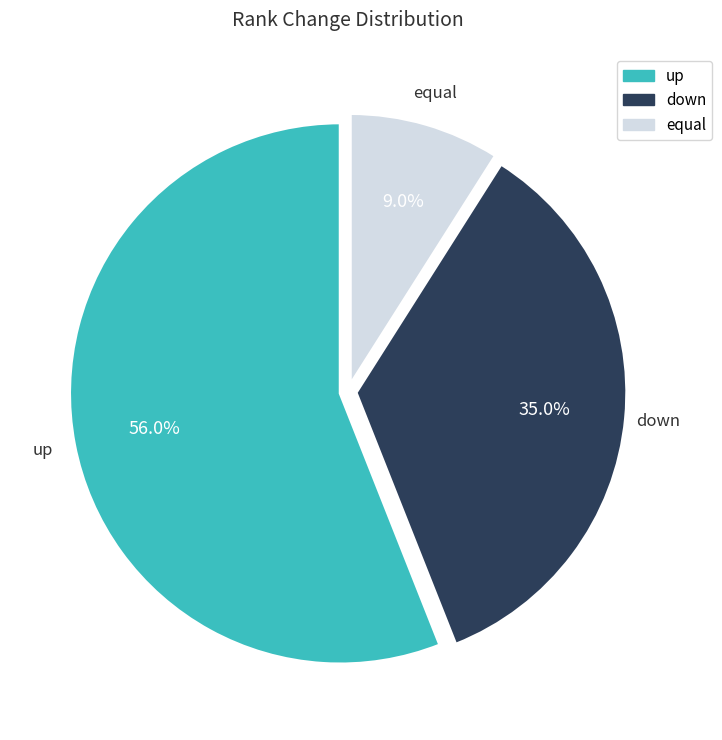

Is there any slice that represents more than half of the pie?

Yes